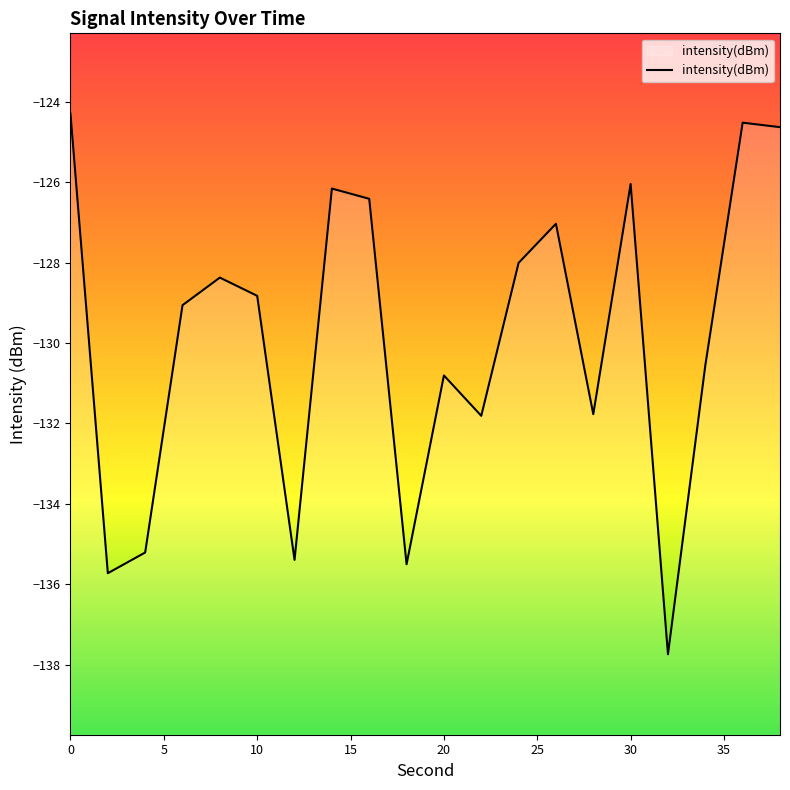

At which label is the value closest to -131?

20